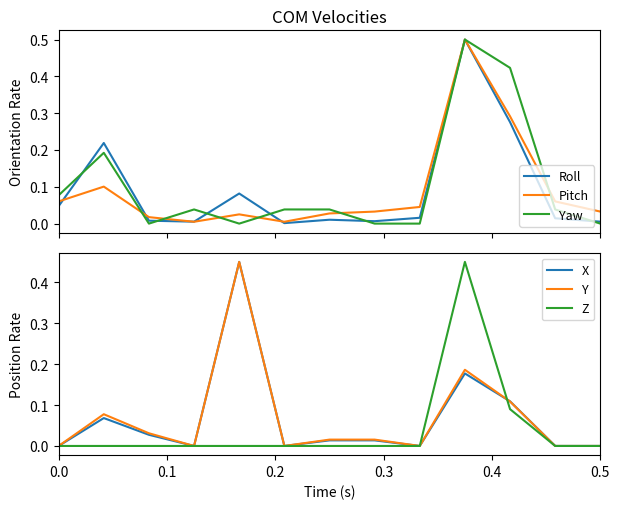

What is the difference between the maximum and minimum values in the Roll series?

0.5